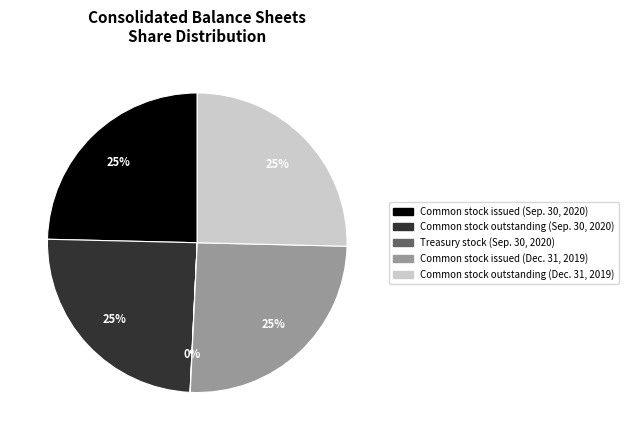

Approximately how many times larger is the value at Common stock issued (Sep. 30, 2020) compared to Common stock issued (Dec. 31, 2019)?

1.0